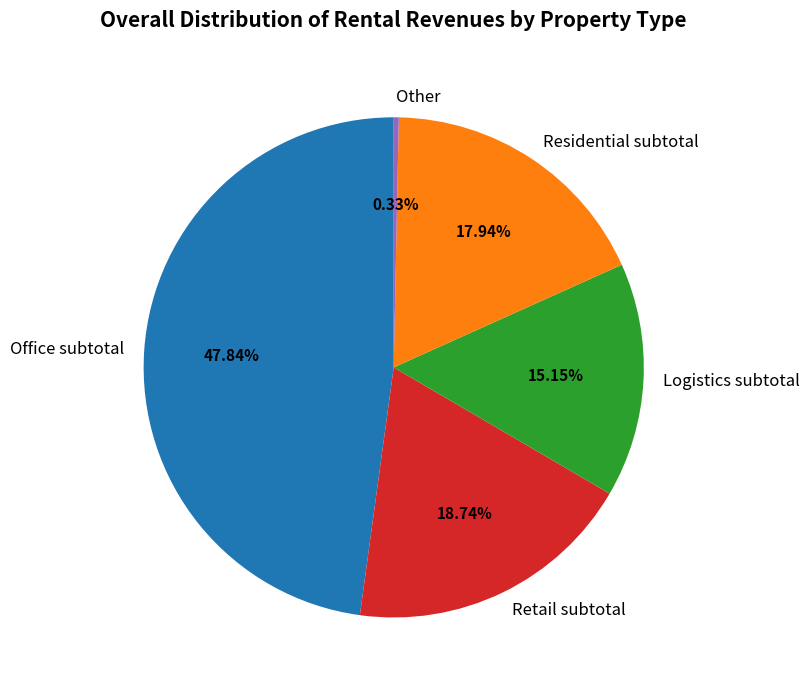

Which has a higher value, Residential subtotal or Retail subtotal?

Retail subtotal